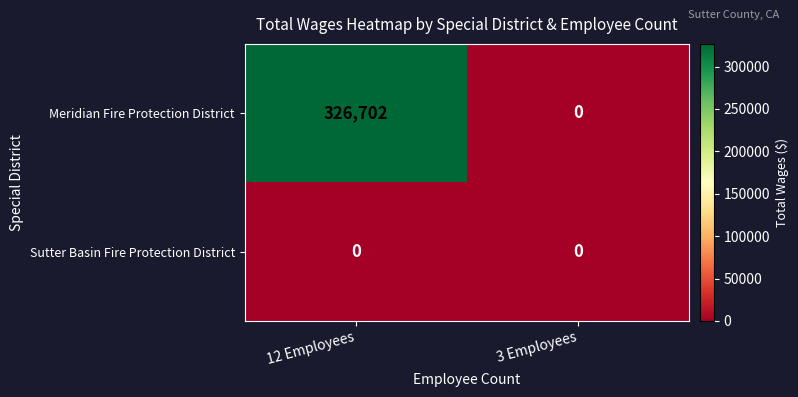

Which series has the widest spread of values?

Meridian Fire Protection District